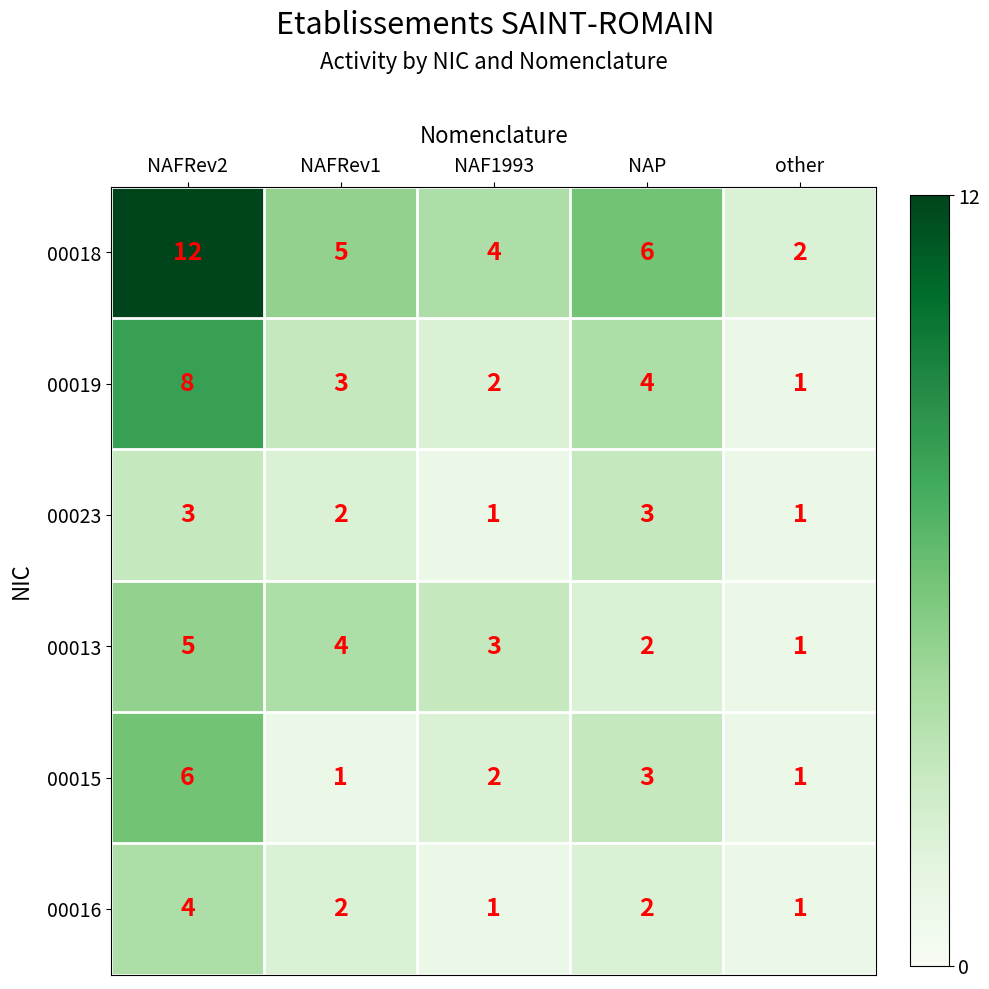

What is the sum of the 00023 values at NAF1993 and NAFRev2?

4